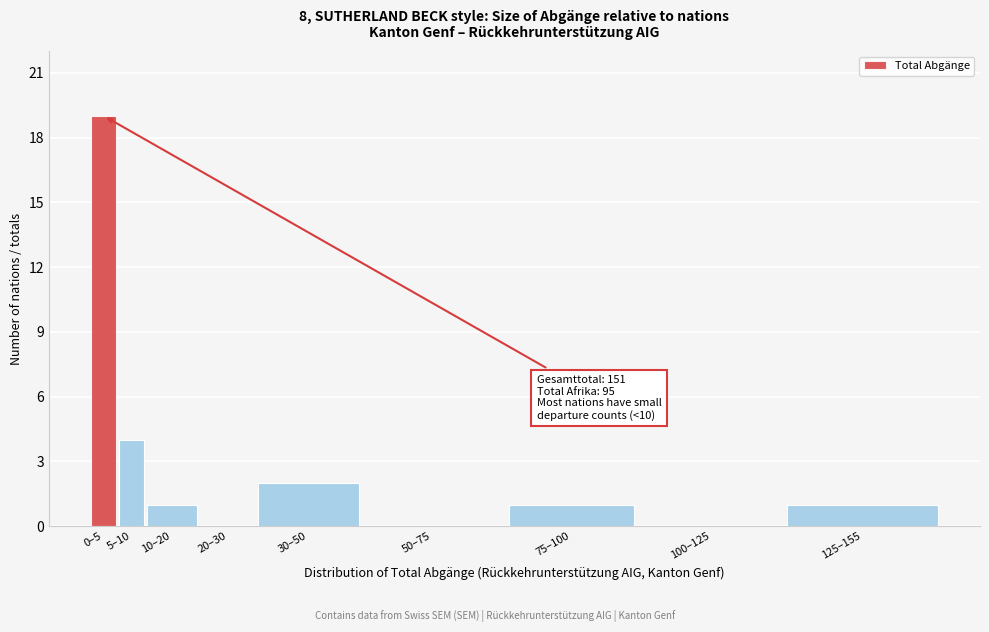

Reading left to right, what are all the values shown in this chart?

0–5=19	5–10=4	10–20=1	20–30=0	30–50=2	50–75=0	75–100=1	100–125=0	125–155=1